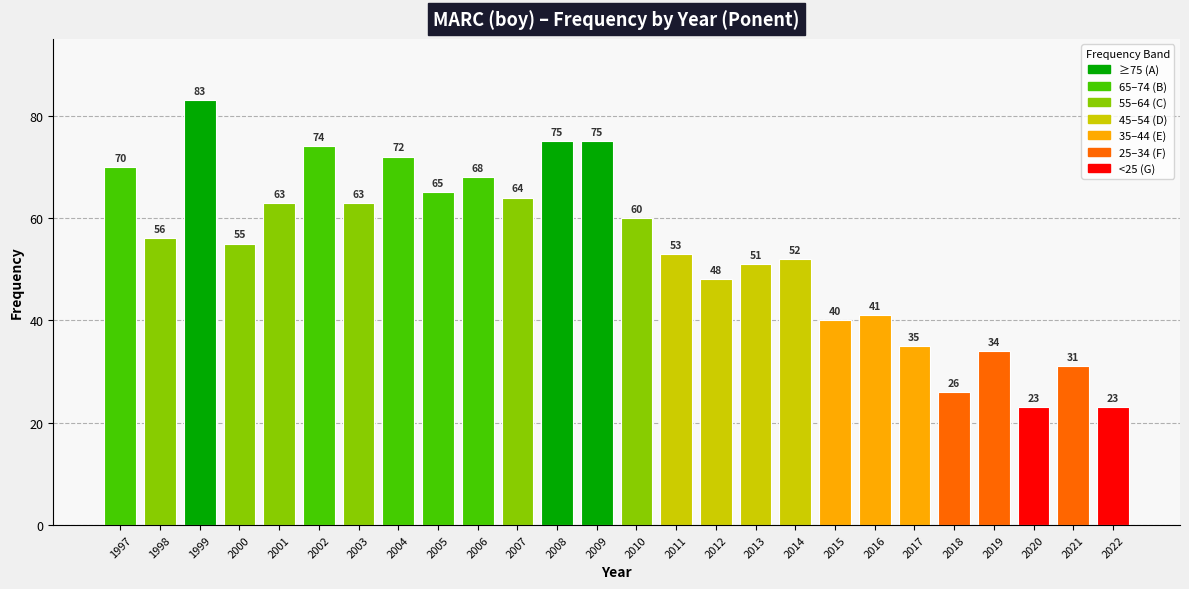

Approximately how many times larger is the value at 2003 compared to 2009?

0.8